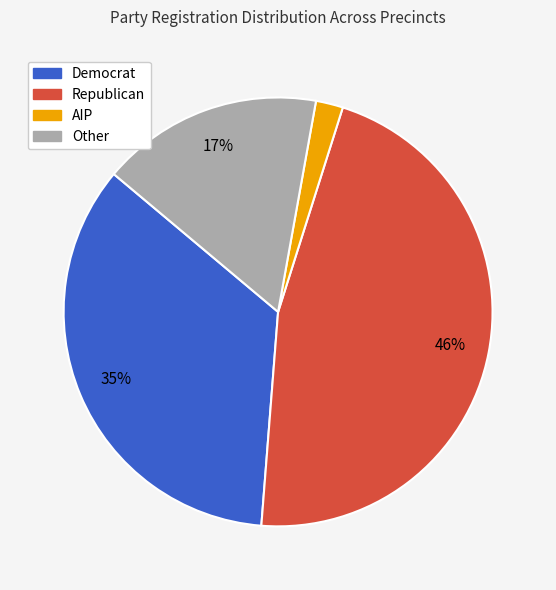

To the nearest percent, what is the average slice percentage?

25%